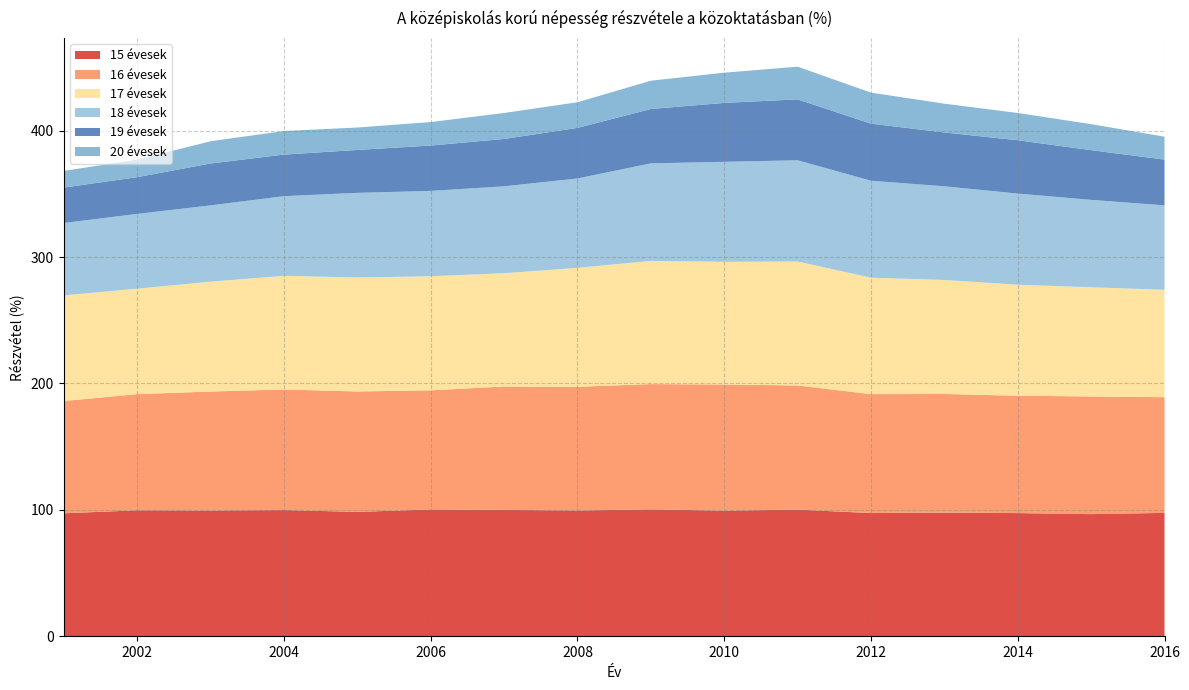

Reading left to right, extract all data points from this chart.

15 évesek: 97.3	99.7	99.5	99.9	98.4	100.3	100.0	99.5	100.4	99.4	100.2	97.5	97.9	97.5	96.6	97.7
16 évesek: 88.8	91.9	94.2	95.4	95.3	94.2	97.6	97.9	99.1	99.8	98.2	94.1	93.8	92.8	93.1	91.5
17 évesek: 83.6	83.4	86.9	89.9	90.2	90.2	89.6	94.1	97.4	97.0	98.1	92.1	90.2	87.8	86.4	85.0
18 évesek: 57.3	59.1	60.4	63.0	66.9	67.5	68.7	70.7	77.1	79.1	80.1	76.7	74.1	72.1	69.1	66.8
19 évesek: 28.0	29.1	33.1	32.9	33.9	35.9	37.5	40.0	43.0	46.6	48.2	45.1	42.6	42.2	39.3	36.2
20 évesek: 13.2	13.8	17.6	18.6	17.8	18.6	20.5	20.3	22.4	23.9	25.9	24.6	22.7	21.6	20.5	18.1